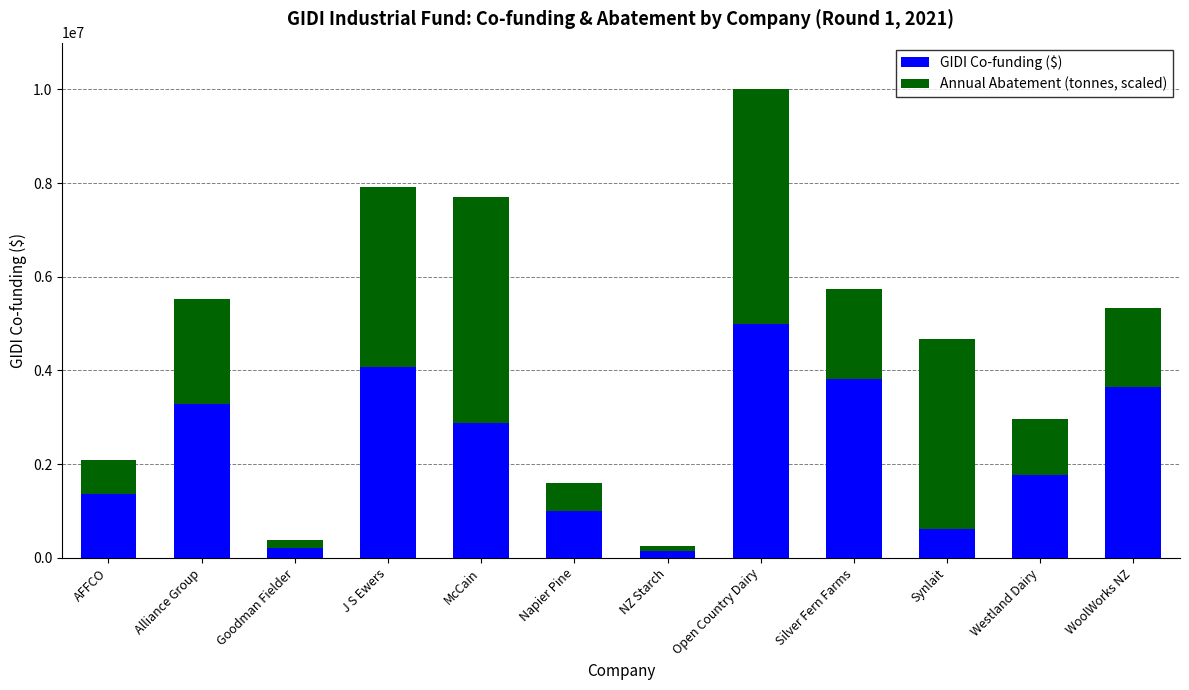

At which label is GIDI Co-funding ($) closest to 2575000?

McCain